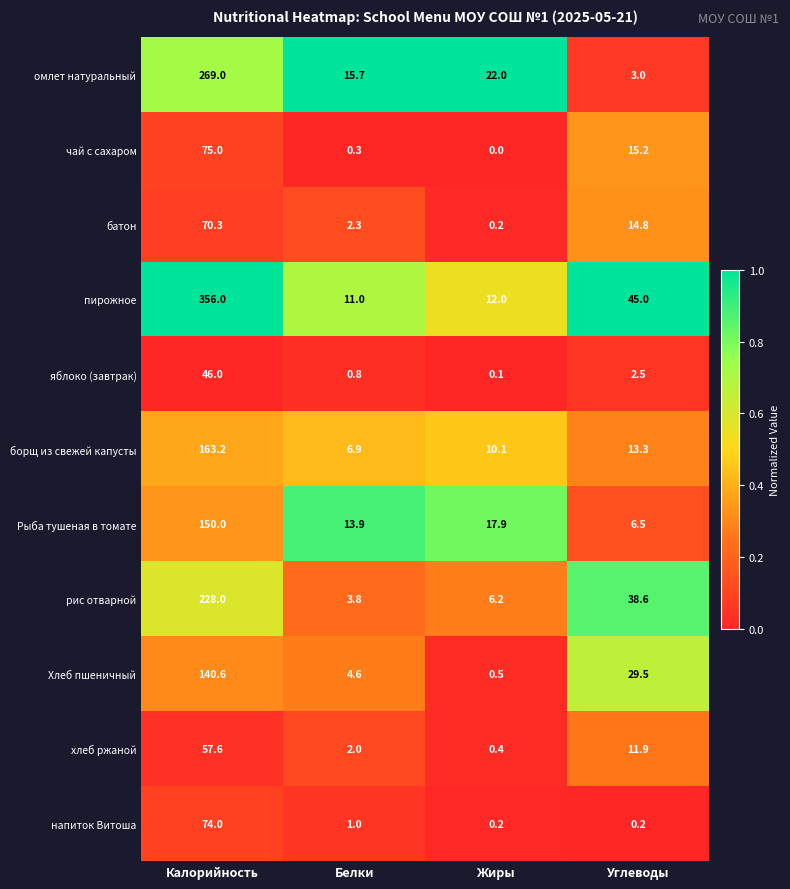

Where is пирожное nearest to the value 183?

Углеводы